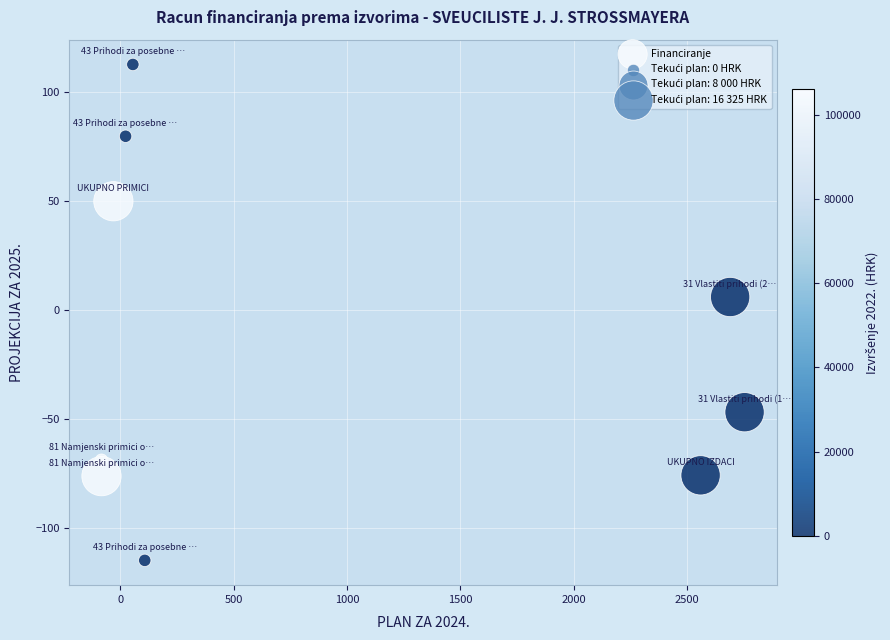

What is the range of Y values (max minus min)?

227.8